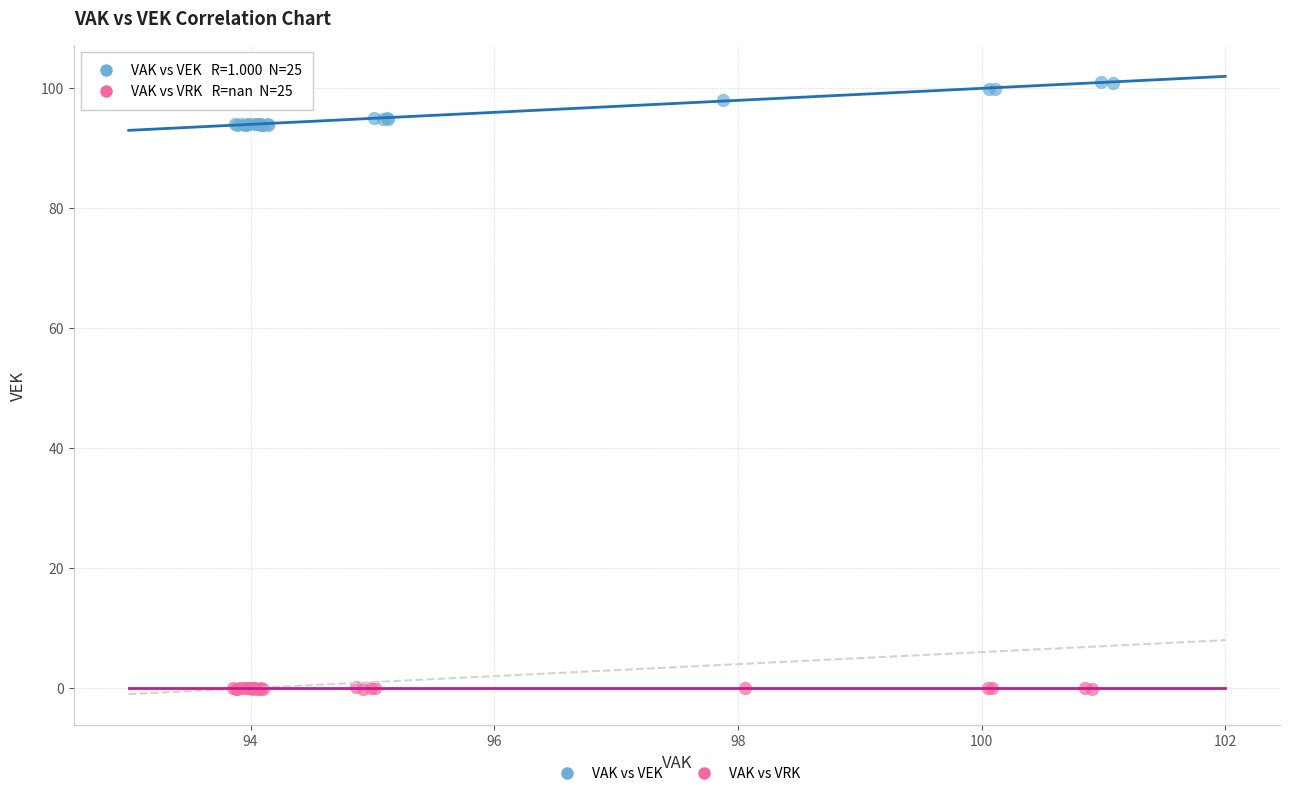

Which series reaches the maximum Y coordinate?

VAK vs VEK